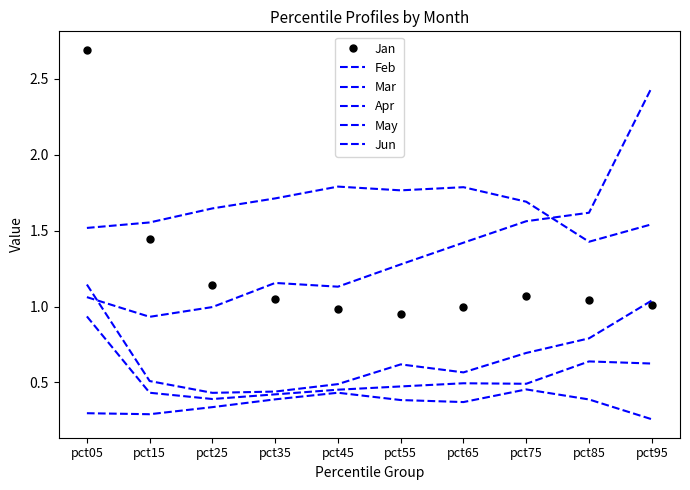

Count the number of categories in the chart.

10